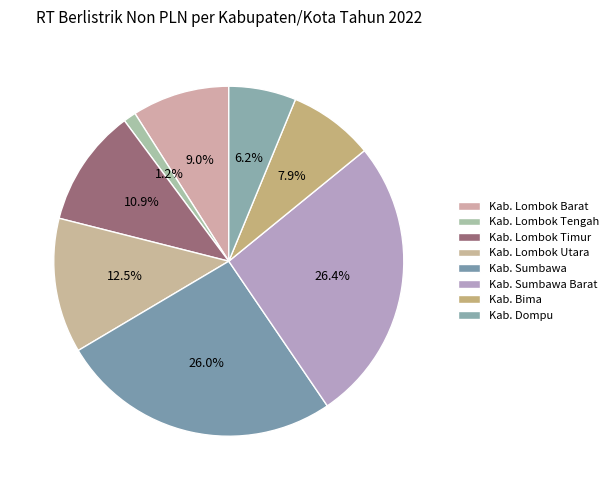

To the nearest percent, what portion does Kab. Dompu represent?

6%